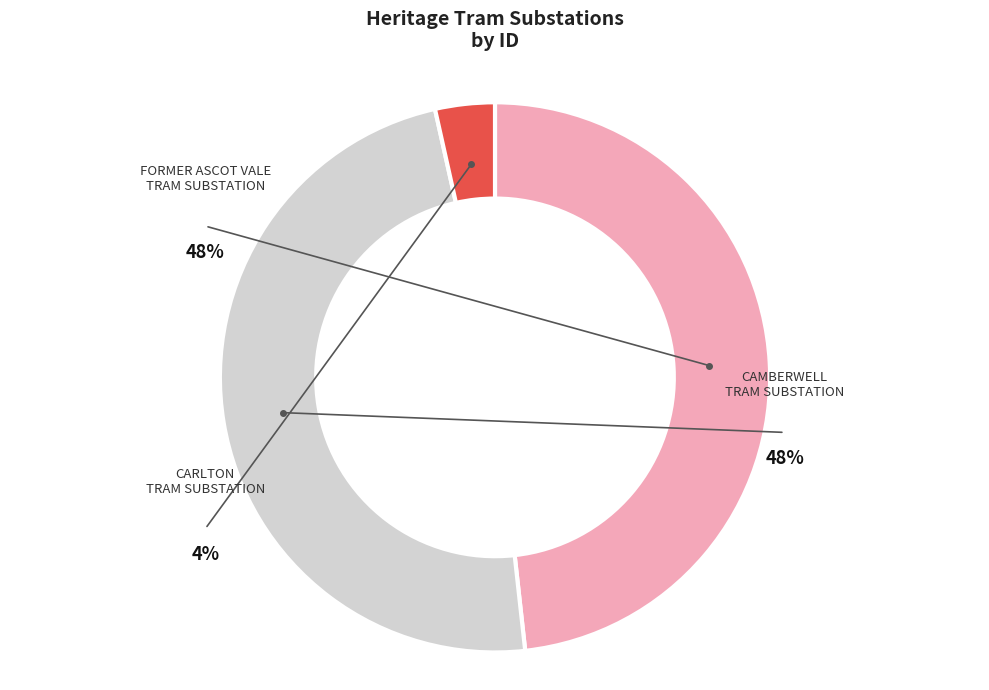

True or false: CARLTON
TRAM SUBSTATION accounts for 9% of the total.

False